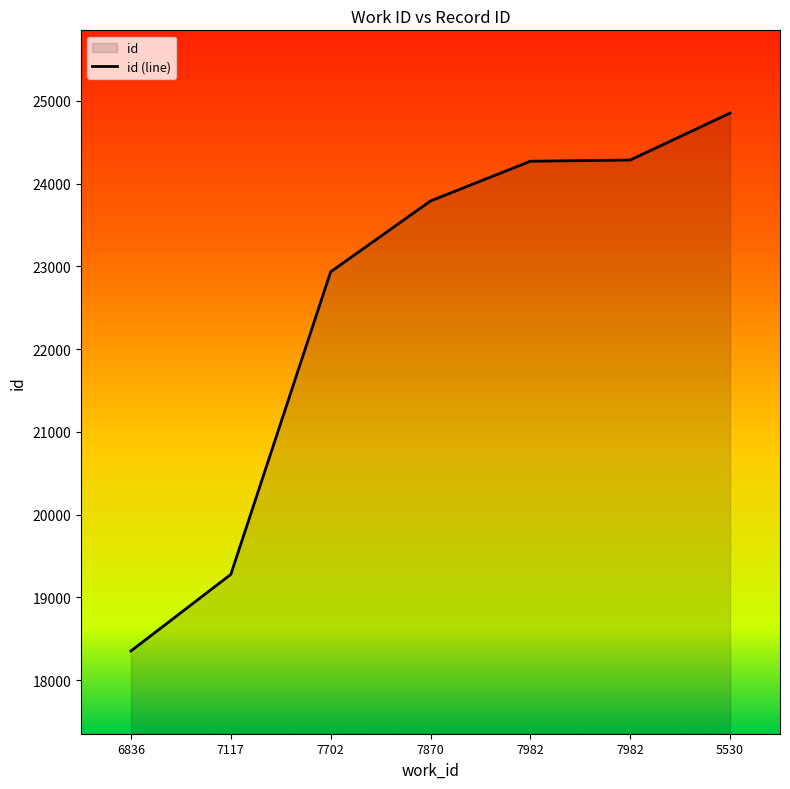

Count the number of categories in the chart.

7